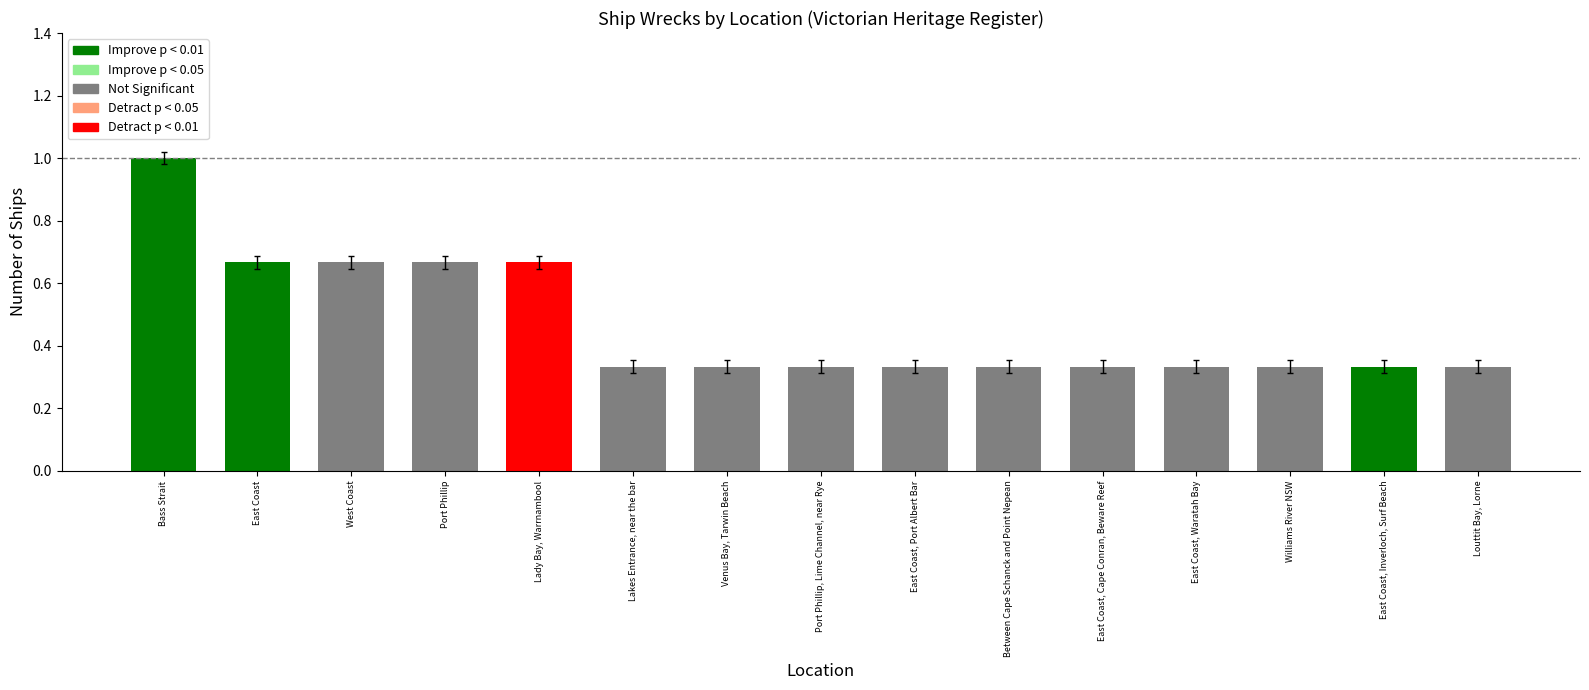

What is the label of the 2nd bar from the left?

East Coast